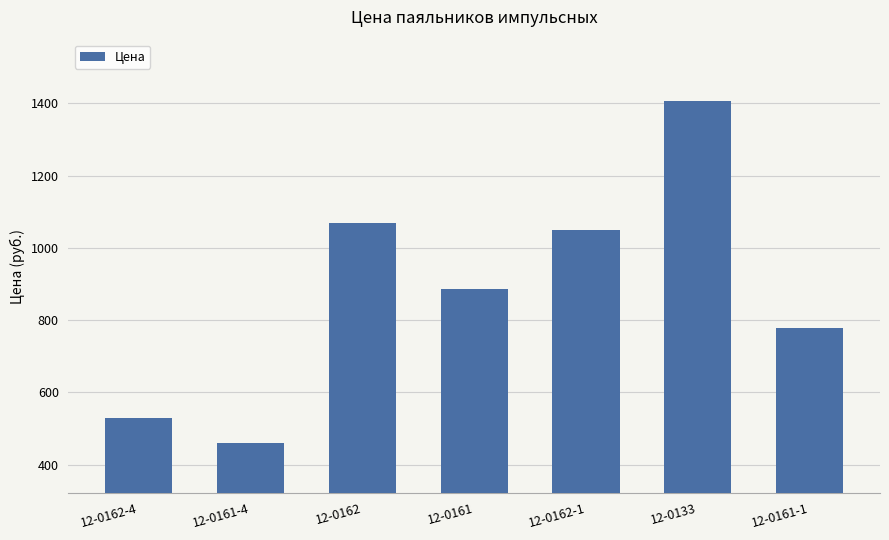

True or false: the data shows 1173.4 at 12-0161-1.

False